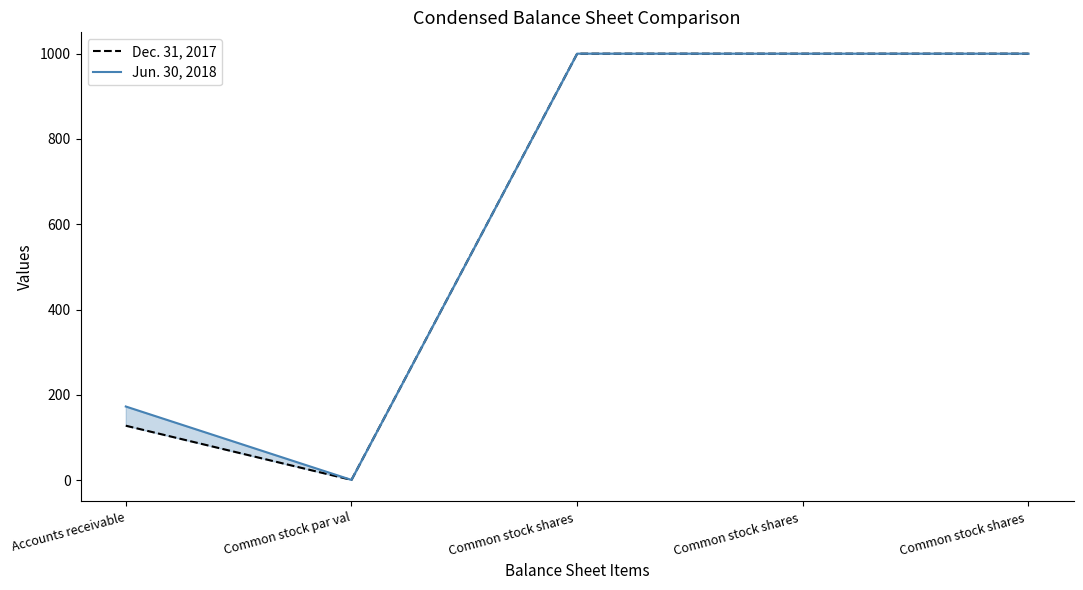

Rank the categories by Dec. 31, 2017 value from highest to lowest.

Common stock shares , Common stock shares , Common stock shares , Accounts receivable, Common stock par val